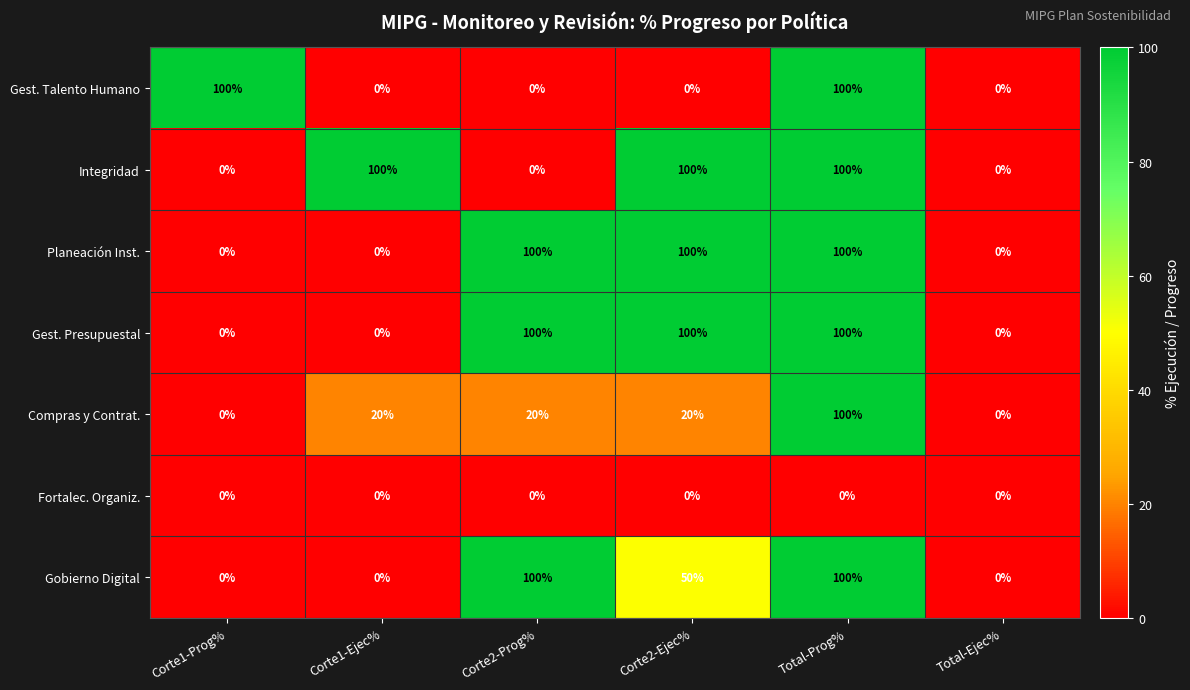

What is the maximum value shown in the chart?

100